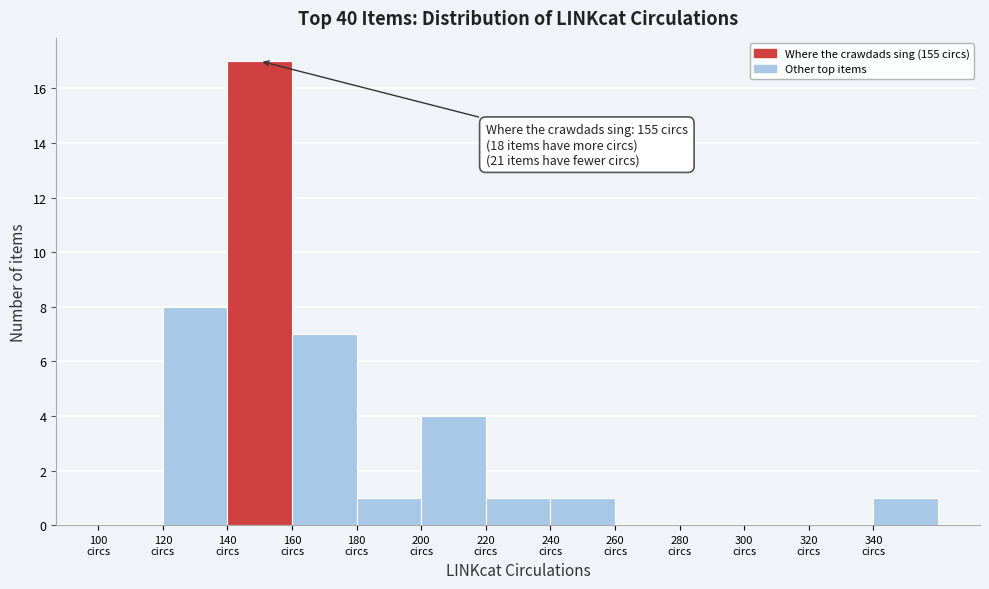

Which range on the x-axis has the tallest bar?

140 to 160